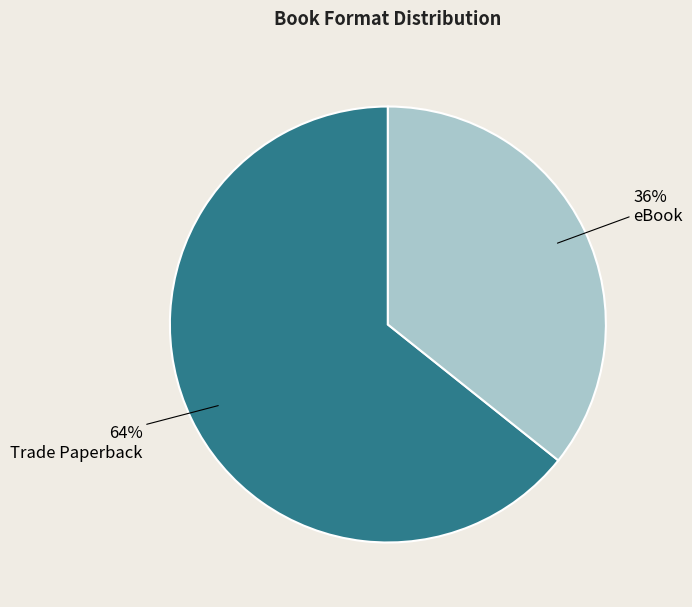

True or false: Trade Paperback accounts for 56% of the total.

False